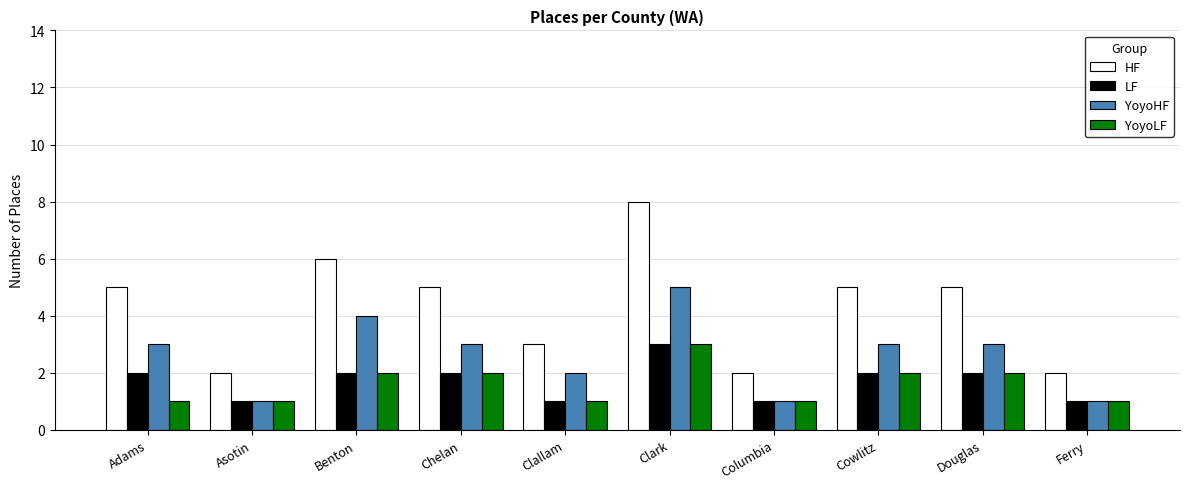

What is the sum of the LF values at Clark and Chelan?

5